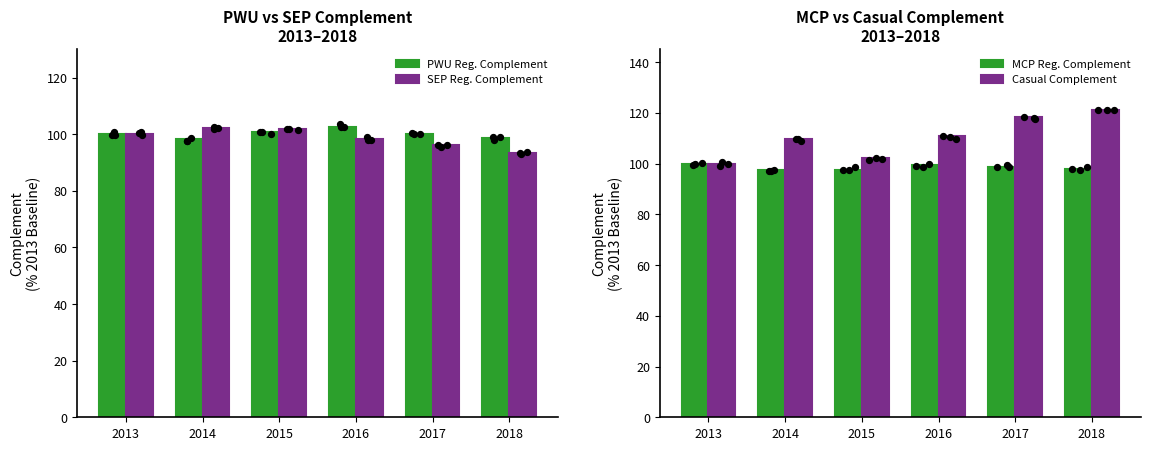

Which series reaches the maximum Y coordinate?

Casual Complement